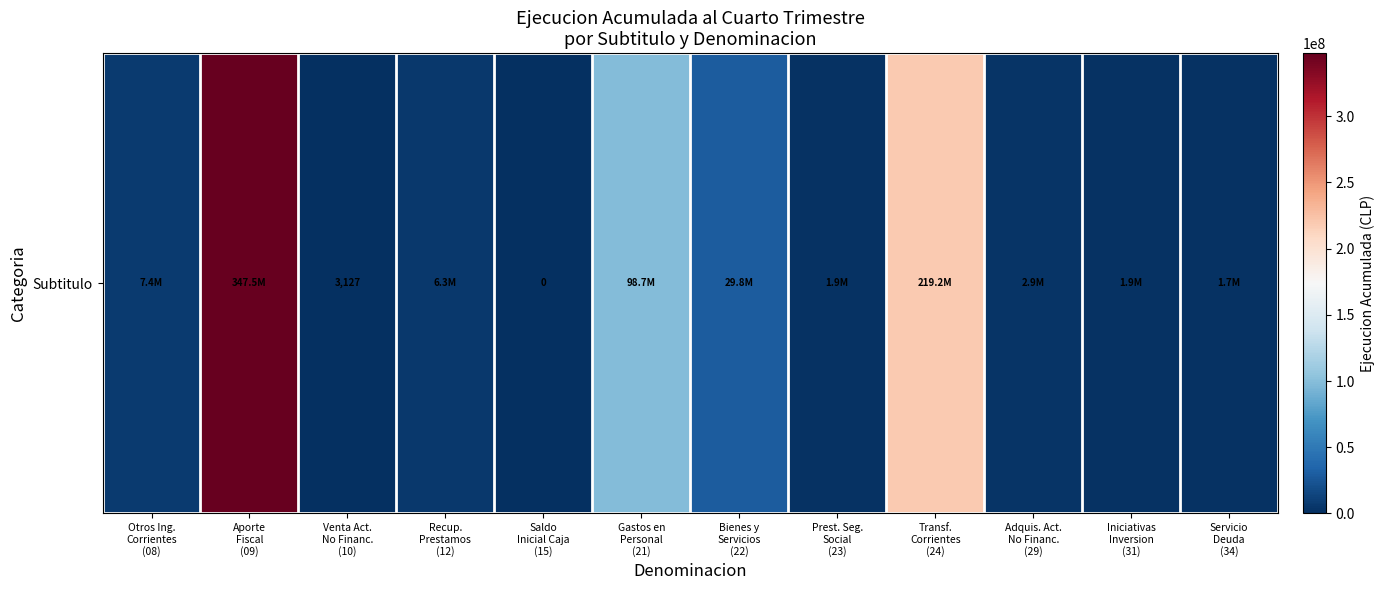

Where is the data nearest to the value 173769690?

Transf.
Corrientes
(24)